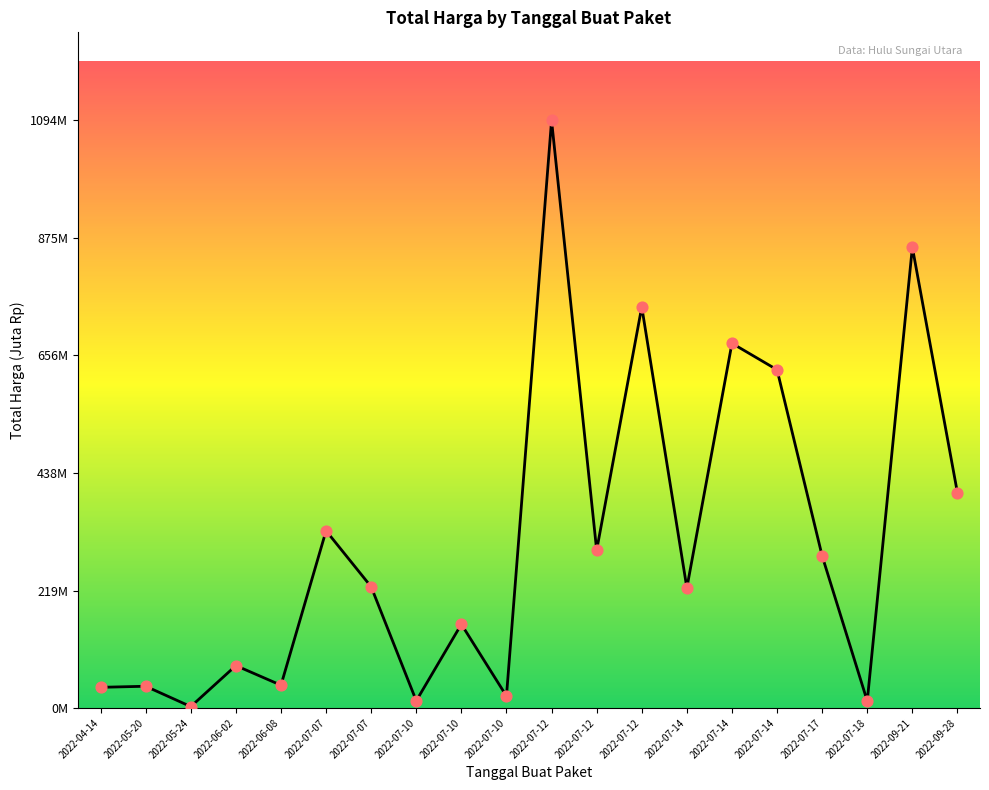

Does the chart have visible grid lines?

No